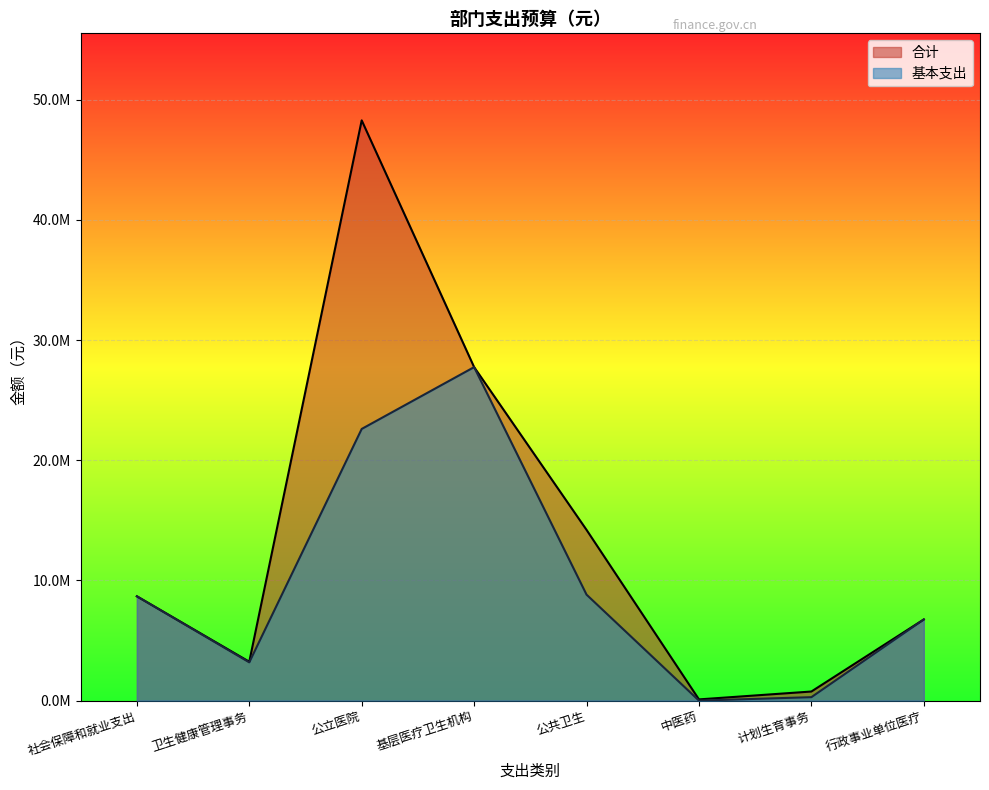

True or false: 合计 and 基本支出 intersect in this chart.

False